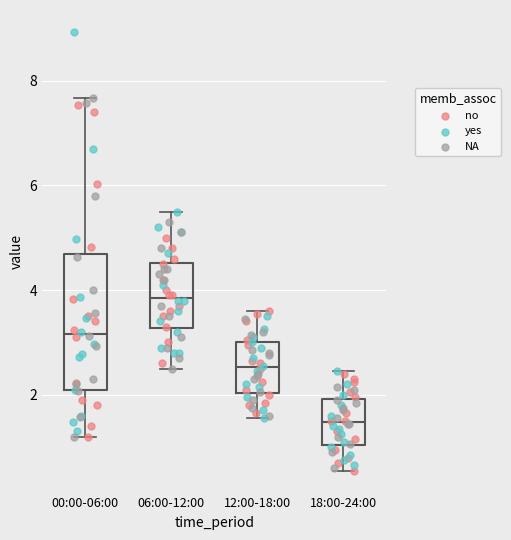

Which box's median line is the lowest?

18:00-24:00